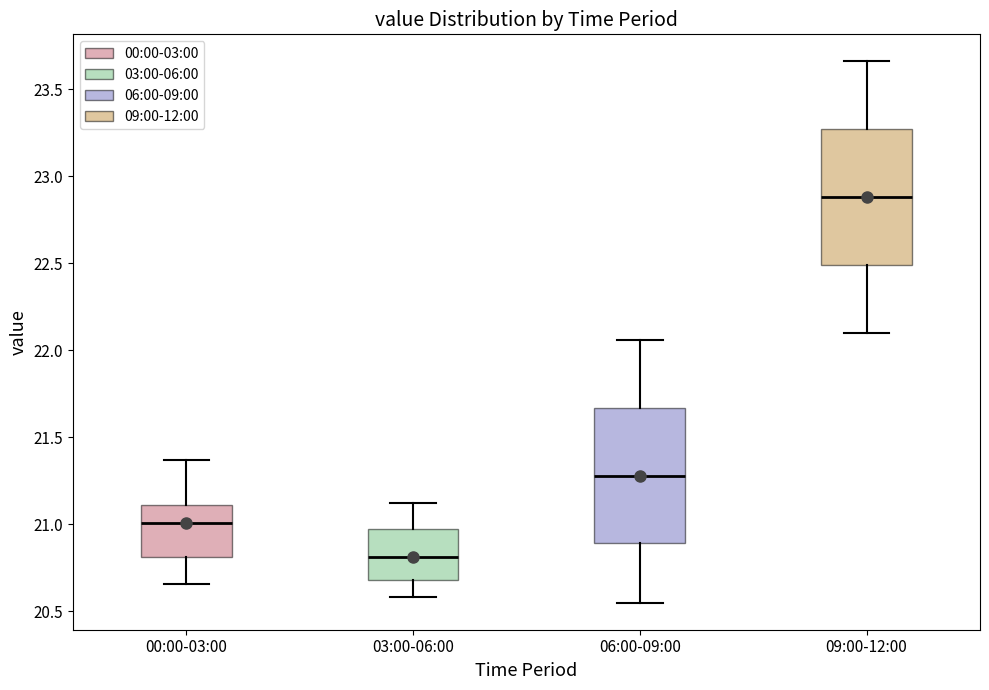

Reading left to right, transcribe this box plot: for each box, give where its median line is, the range the box spans, and where its two whiskers end, as read against the y-axis. The values are not printed on the chart, so give them approximately, as read against the axis.

00:00-03:00: median 21.00, box 20.80 to 21.10, whiskers 20.65 to 21.35
03:00-06:00: median 20.80, box 20.70 to 21.00, whiskers 20.60 to 21.10
06:00-09:00: median 21.30, box 20.90 to 21.65, whiskers 20.55 to 22.05
09:00-12:00: median 22.90, box 22.50 to 23.25, whiskers 22.10 to 23.65